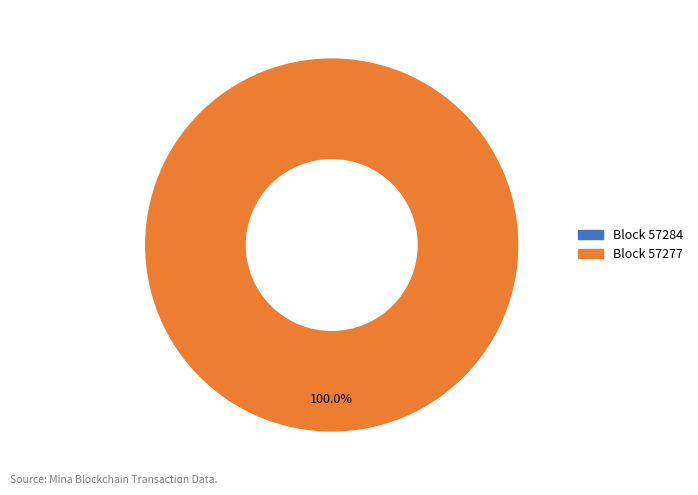

What is the largest slice in the pie chart?

57277